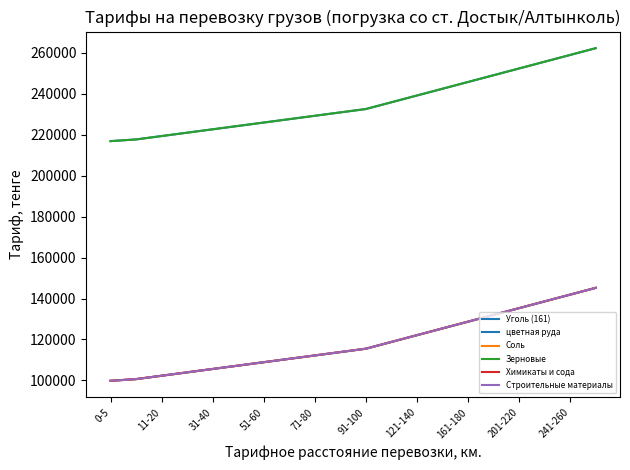

What is the difference between the maximum and minimum values in the Строительные материалы series?

45375